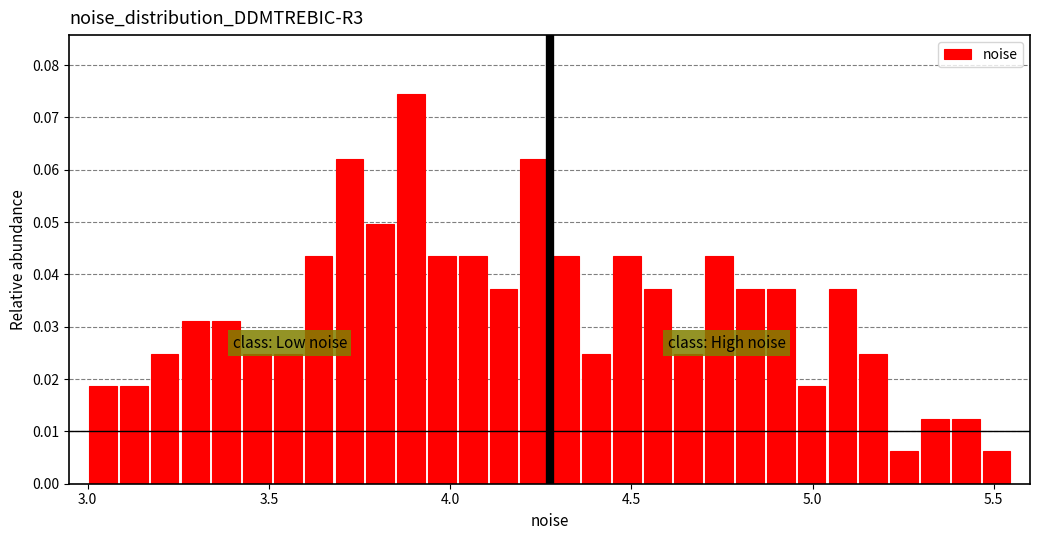

Read against the x-axis, roughly where is the centre of the tallest bar?

3.90